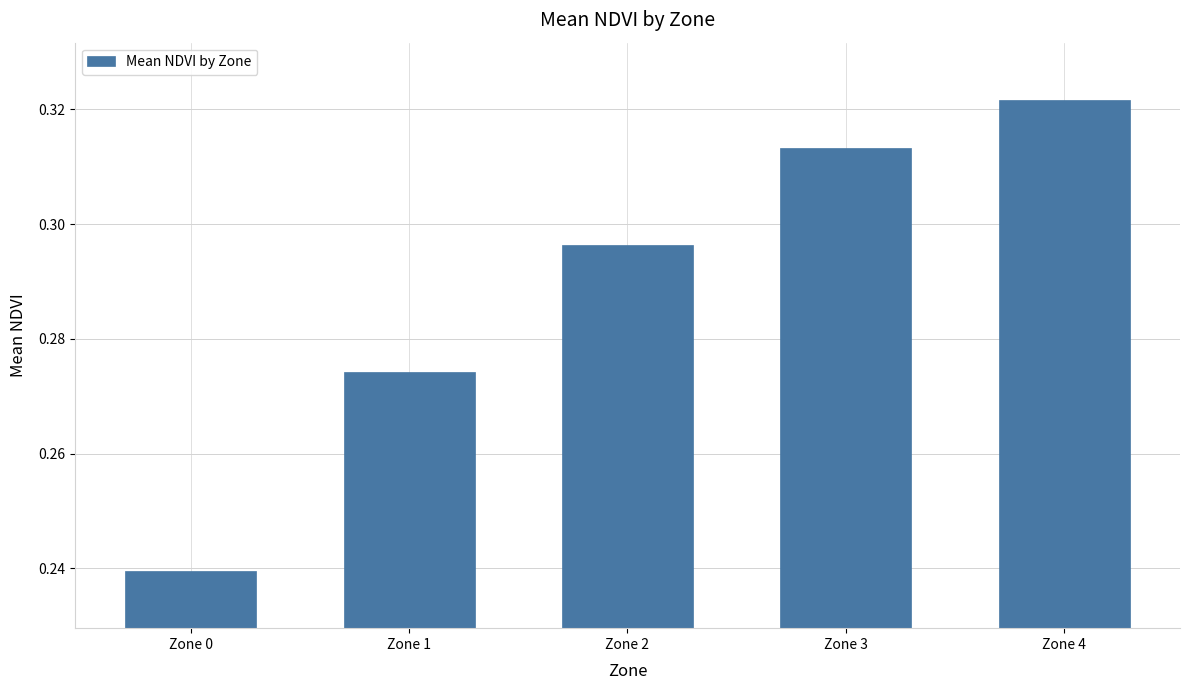

Where is the data nearest to the value 0?

Zone 0